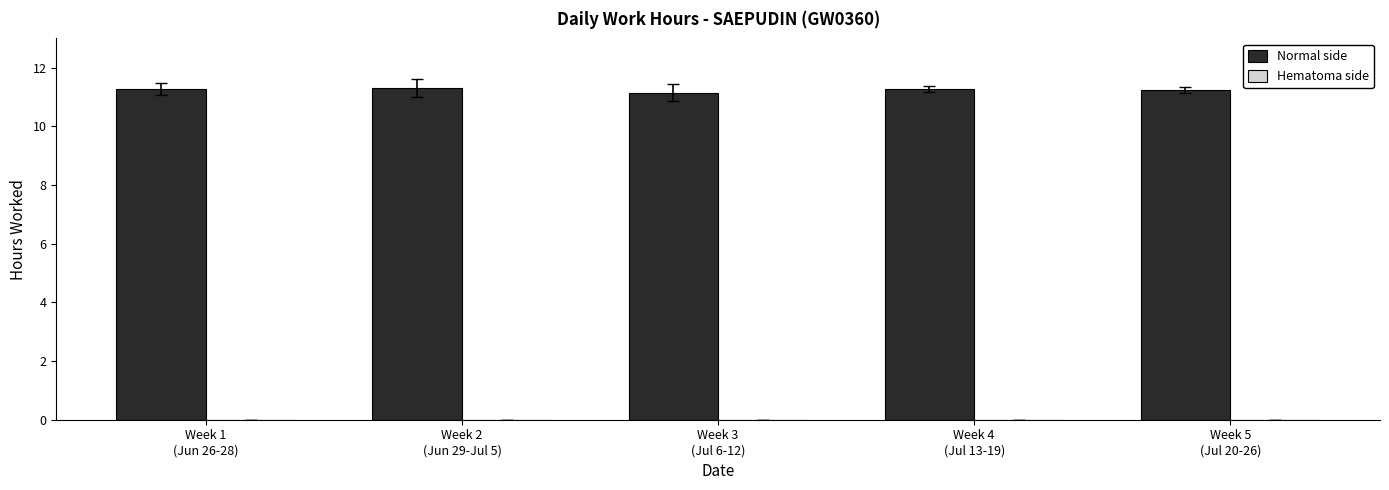

What is the smallest value displayed?

11.2